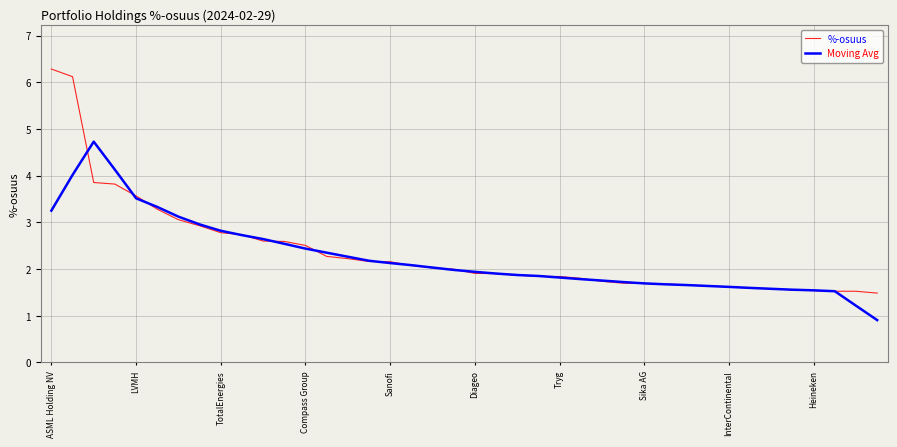

Which series has the widest spread of values?

%-osuus